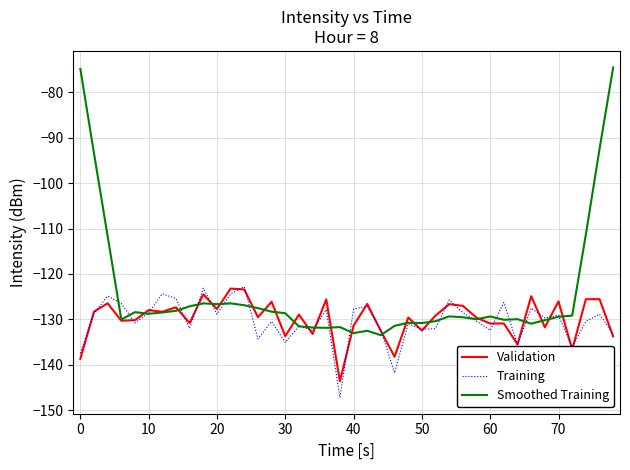

How many distinct data groups are displayed?

3